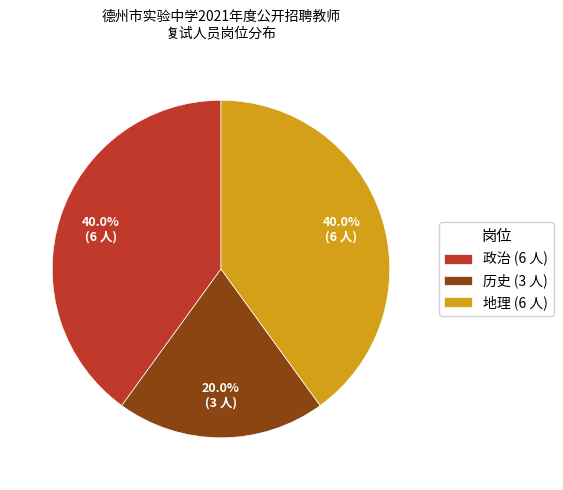

Do 历史 (3 人) and 地理 (6 人) together represent more than half of the pie?

Yes